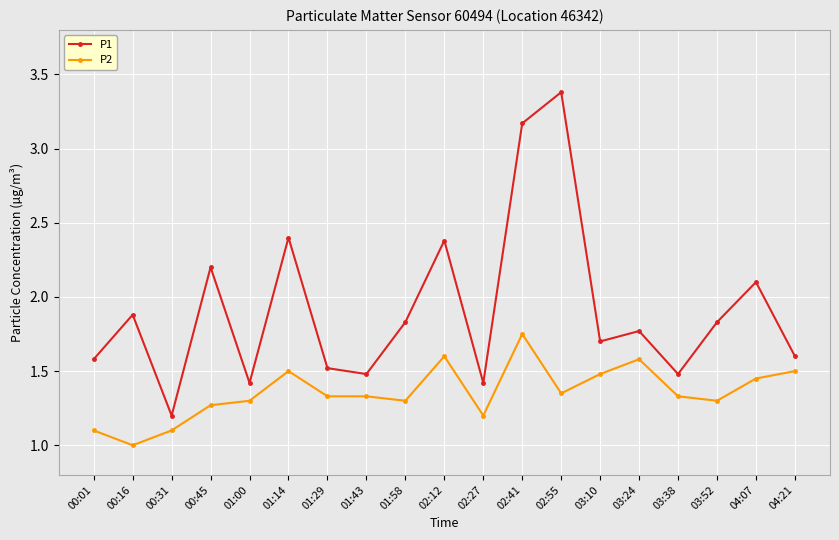

What is the total value across all series at 00:01?

2.7